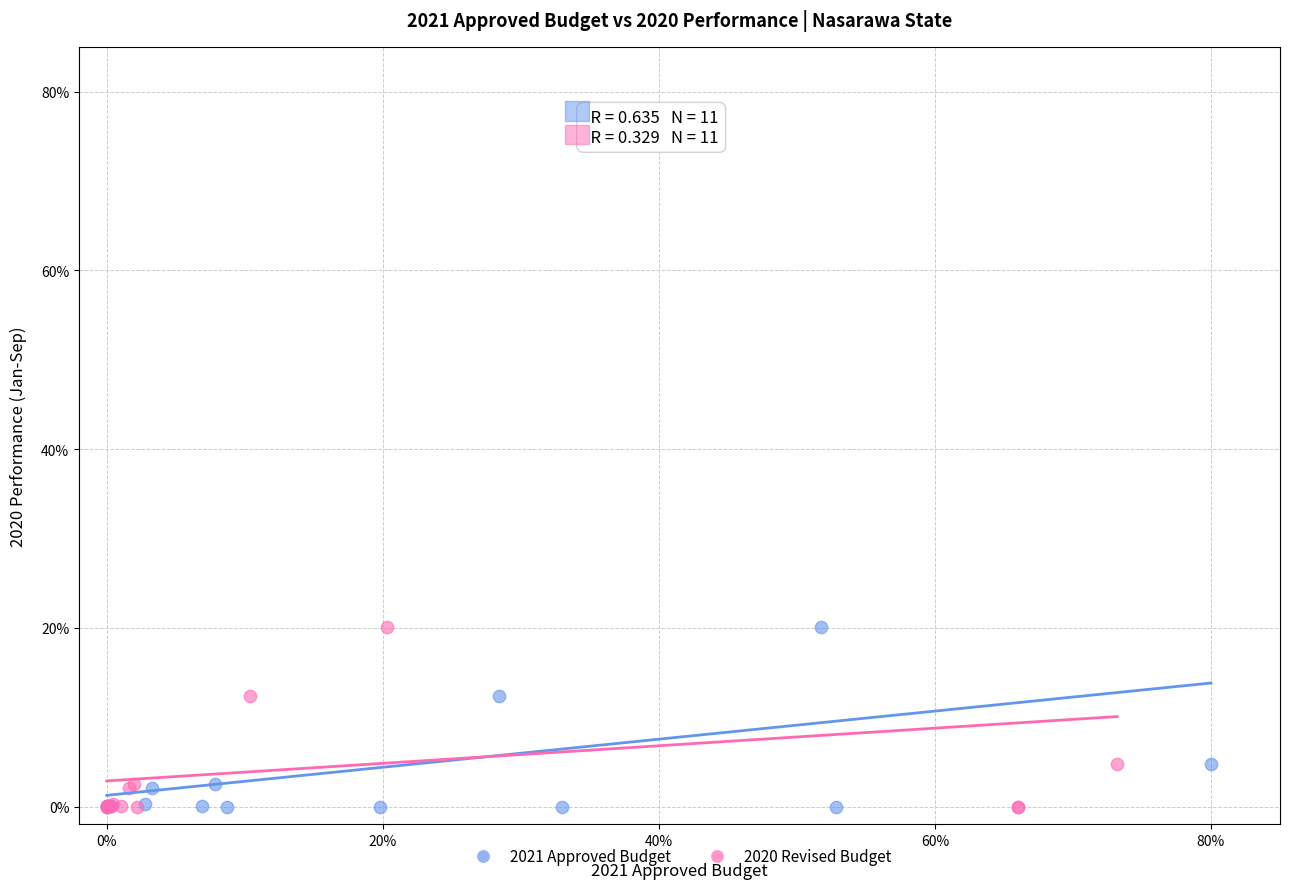

What are all the series names shown in the legend?

2021 Approved Budget, 2020 Revised Budget